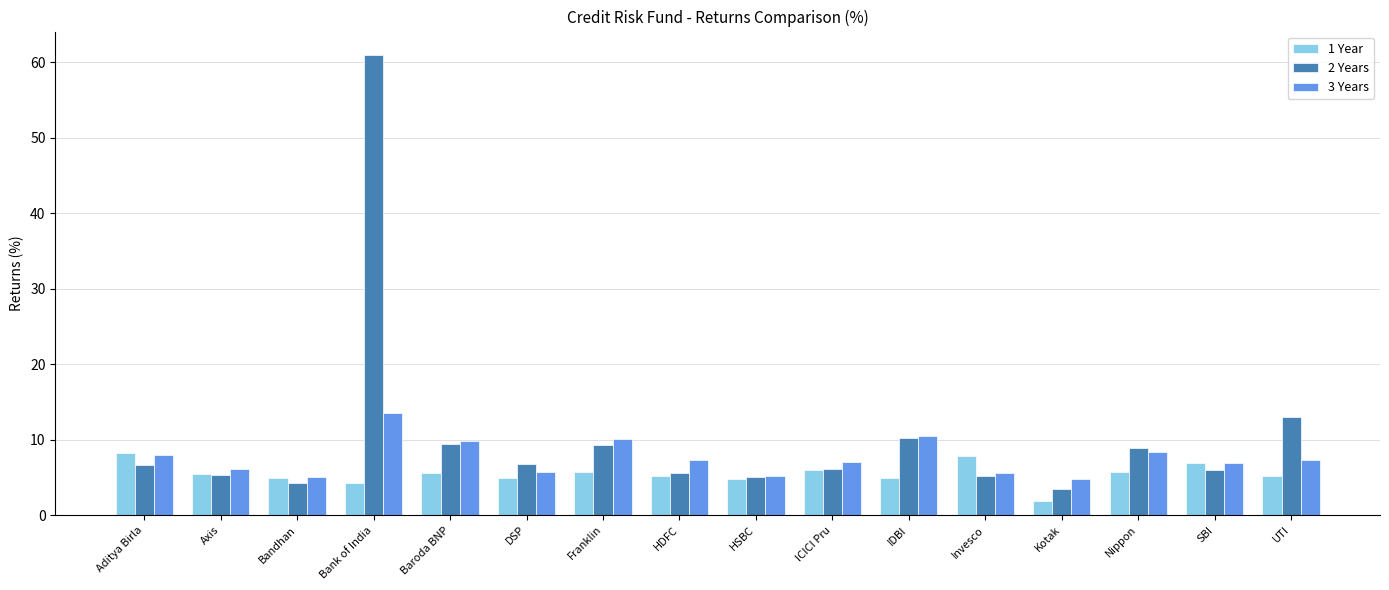

What is the difference between the 2 Years values at Aditya Birla and SBI?

0.7